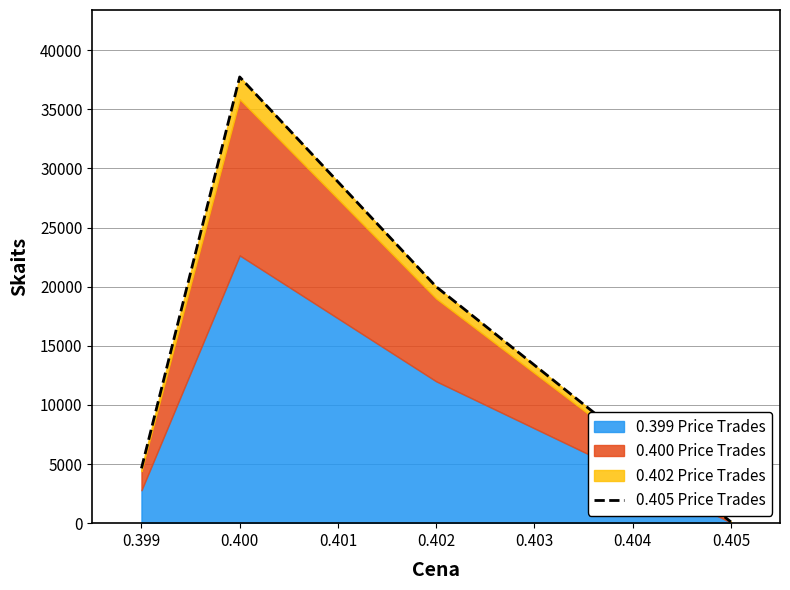

Count the number of values greater than 20000.

1